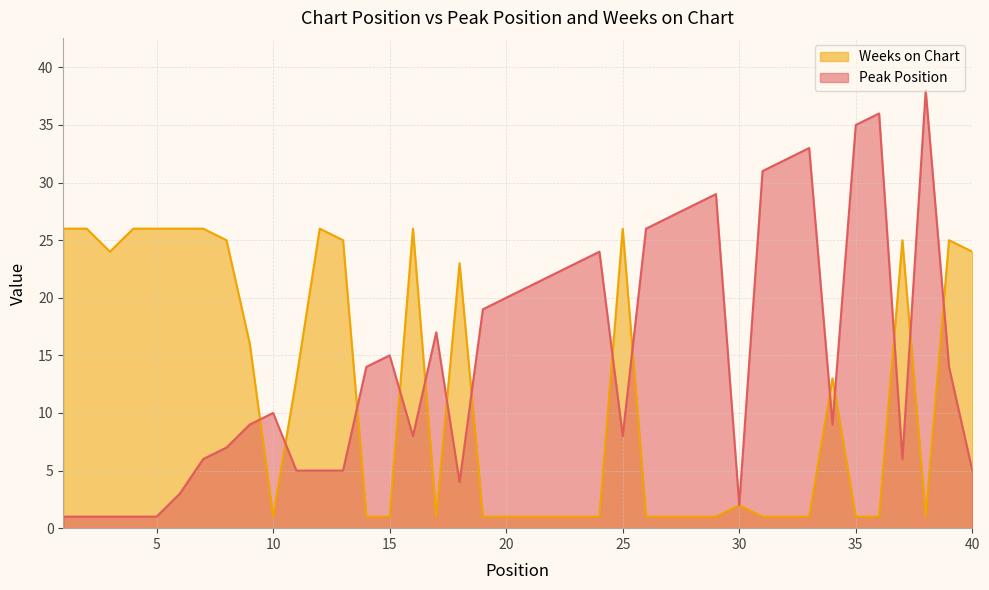

Where does the Weeks on Chart series first go above 2?

1